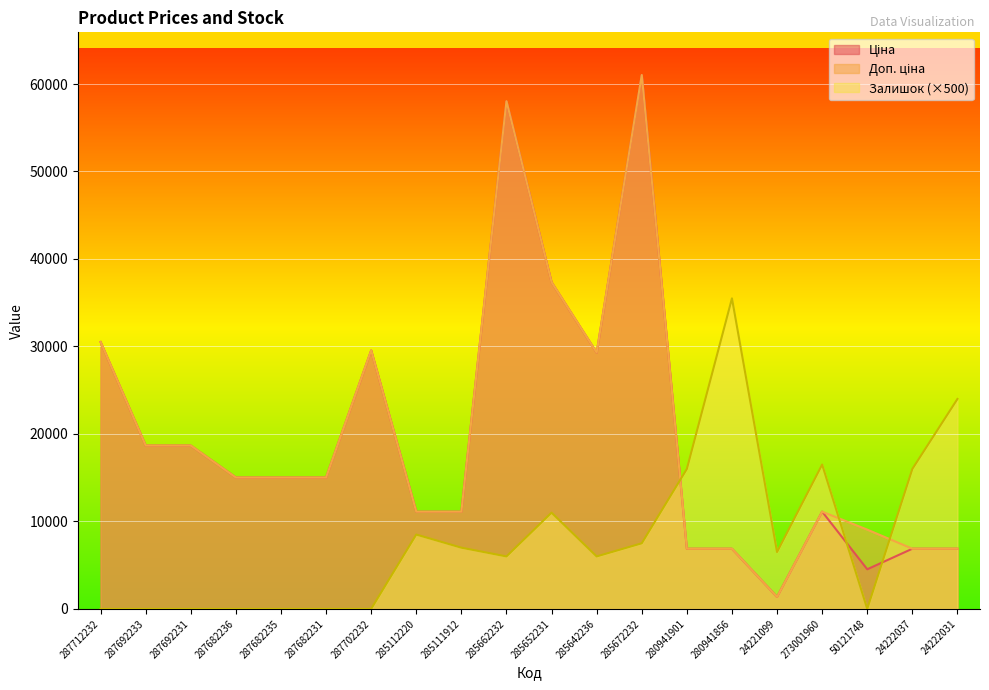

Which series has the largest total across all categories?

Доп. ціна